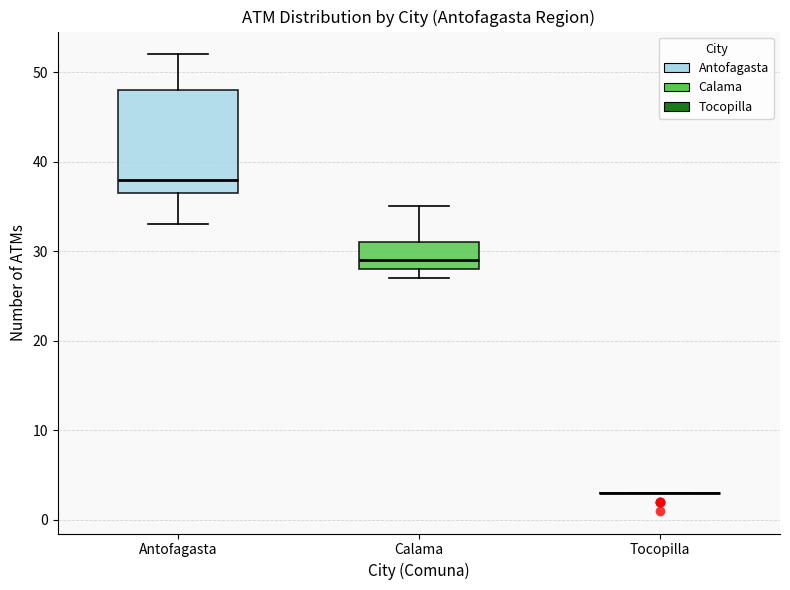

Which box is the tallest, from its lower edge to its upper edge?

Antofagasta